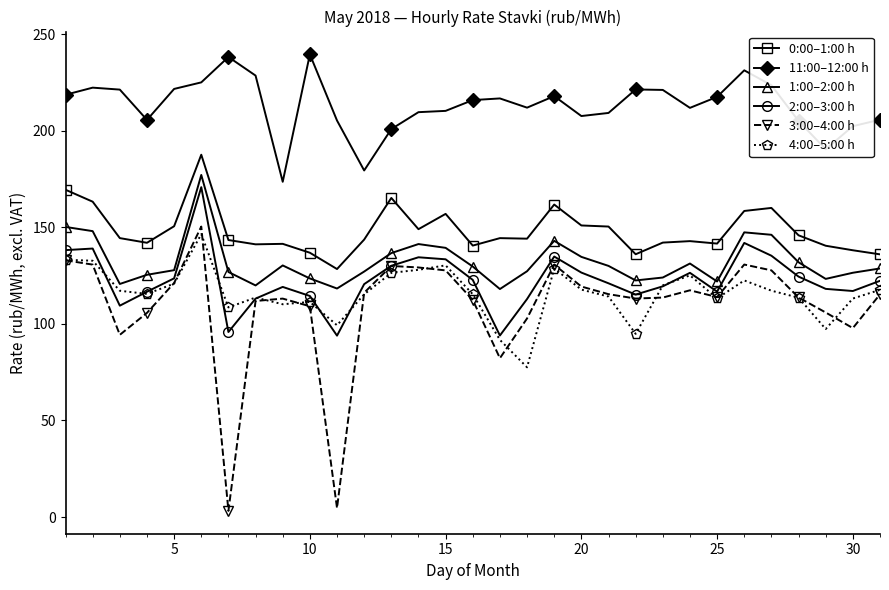

Which series has the largest total across all categories?

11:00–12:00 h